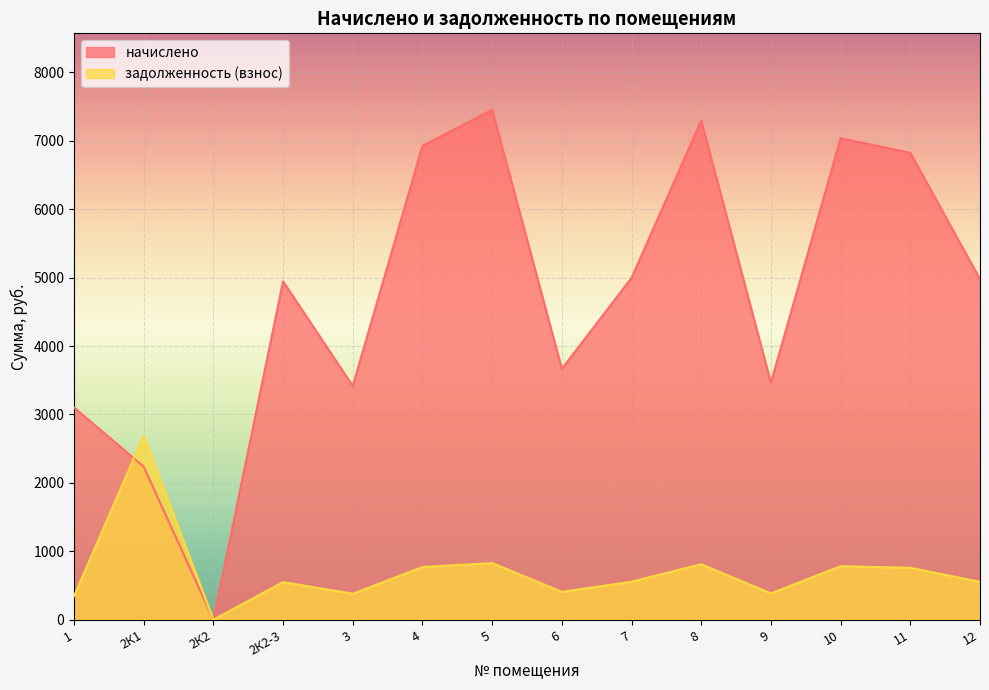

How many times do задолженность (взнос) and начислено cross each other?

1